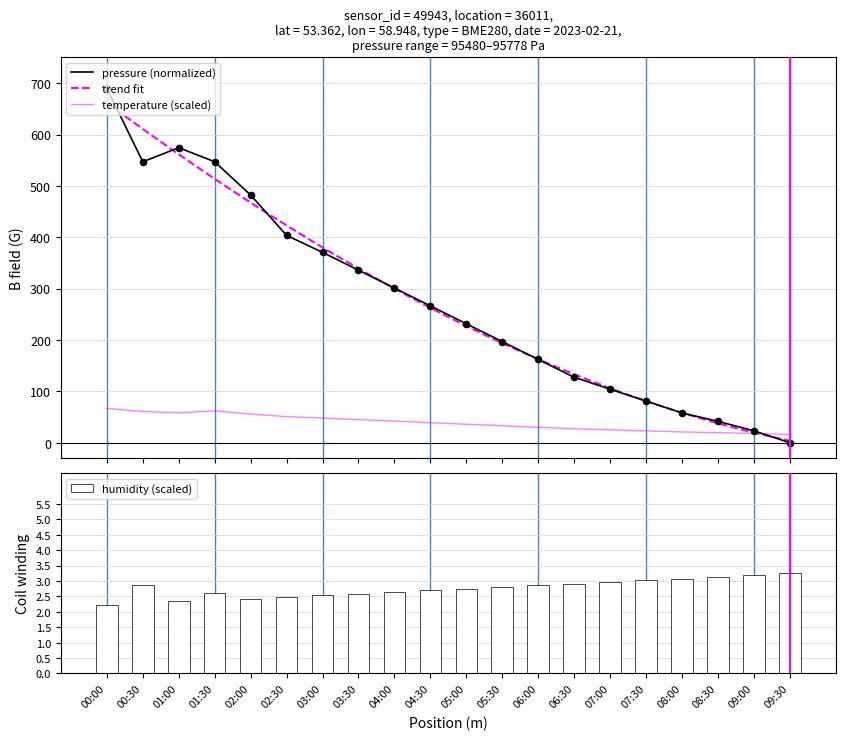

Which series reaches the maximum Y coordinate?

pressure